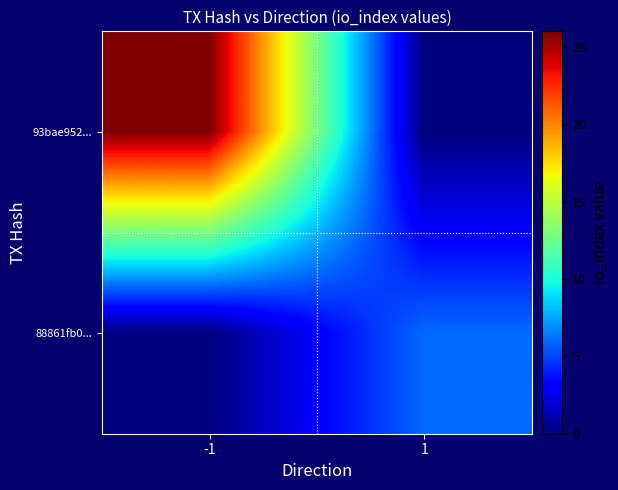

Reading right to left, list all the values displayed in this chart.

93bae952...: 1=0	-1=26
88861fb0...: 1=6	-1=0